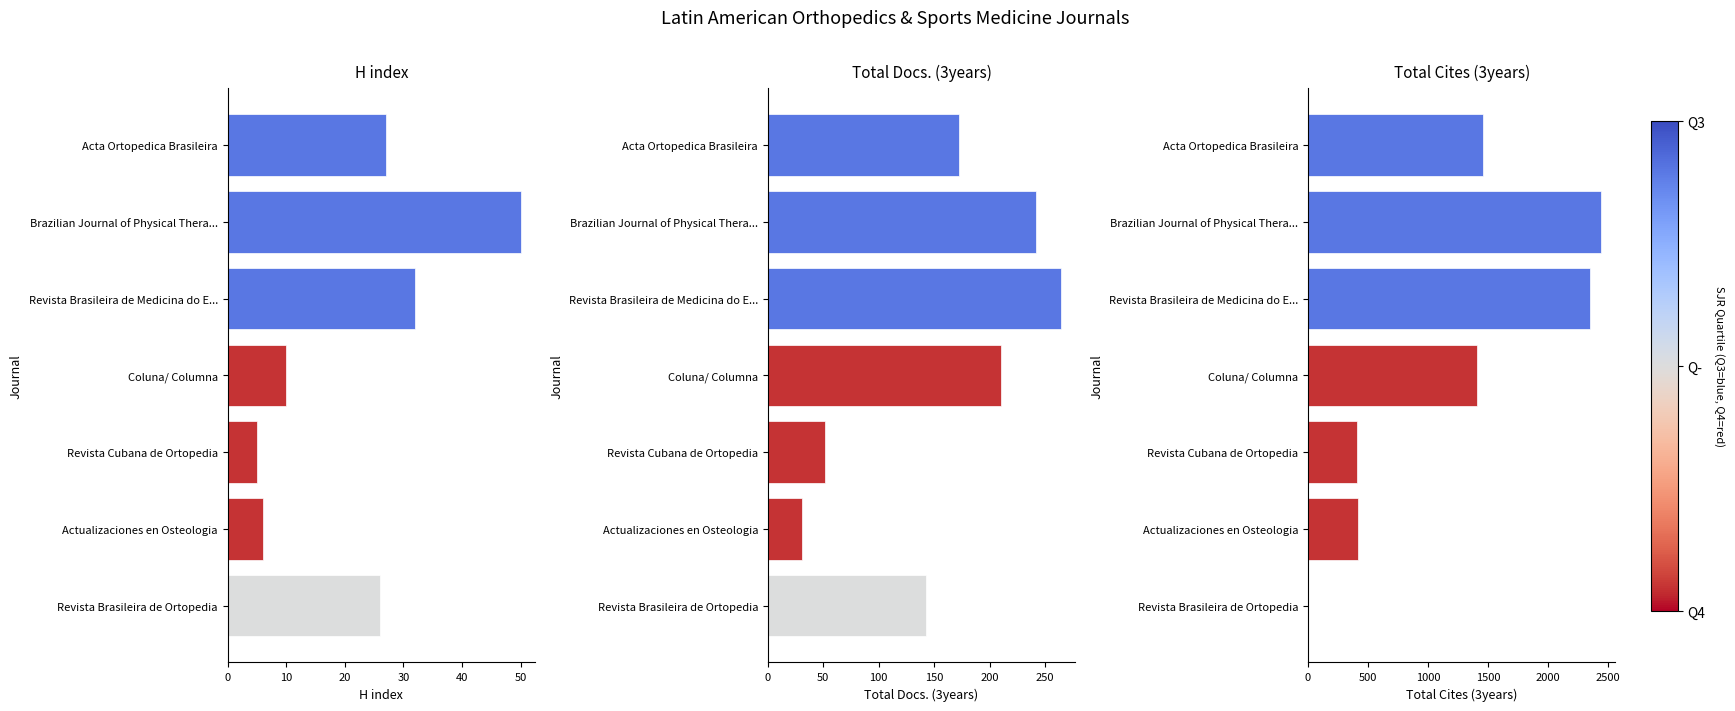

What are all the series names shown in the legend?

H index, Total Docs. (3years), Total Cites (3years)